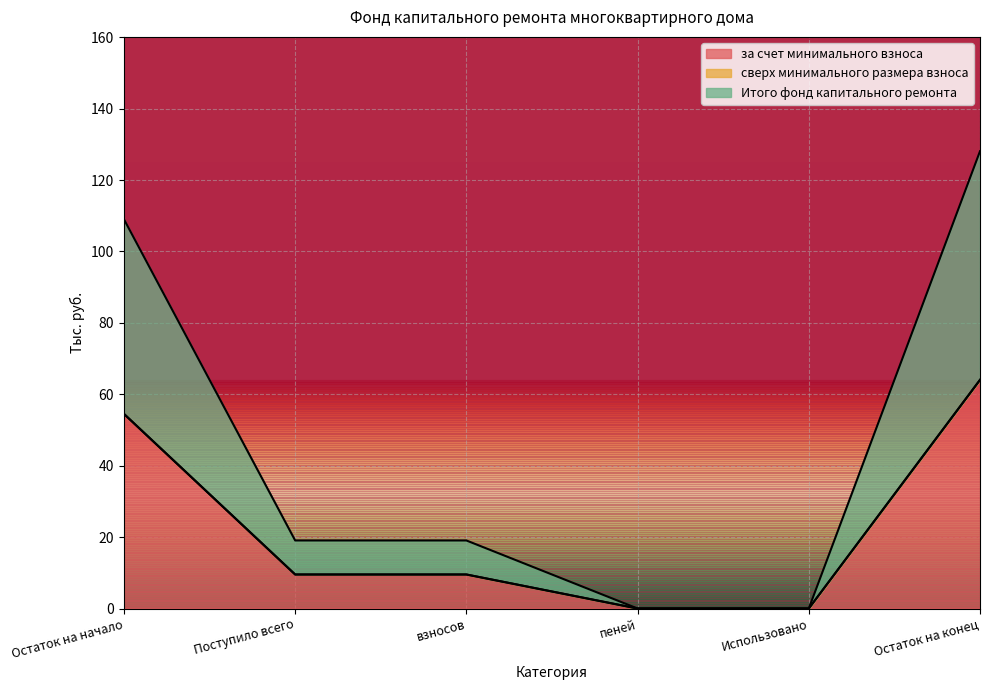

How many values in Итого фонд капитального ремонта are above zero?

4